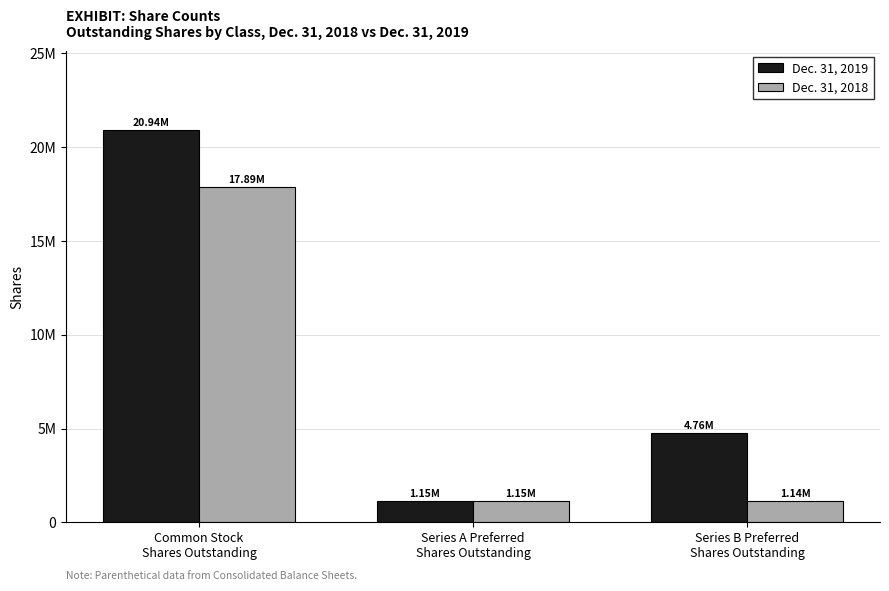

What is the label of the 2nd bar from the left?

Series A Preferred
Shares Outstanding